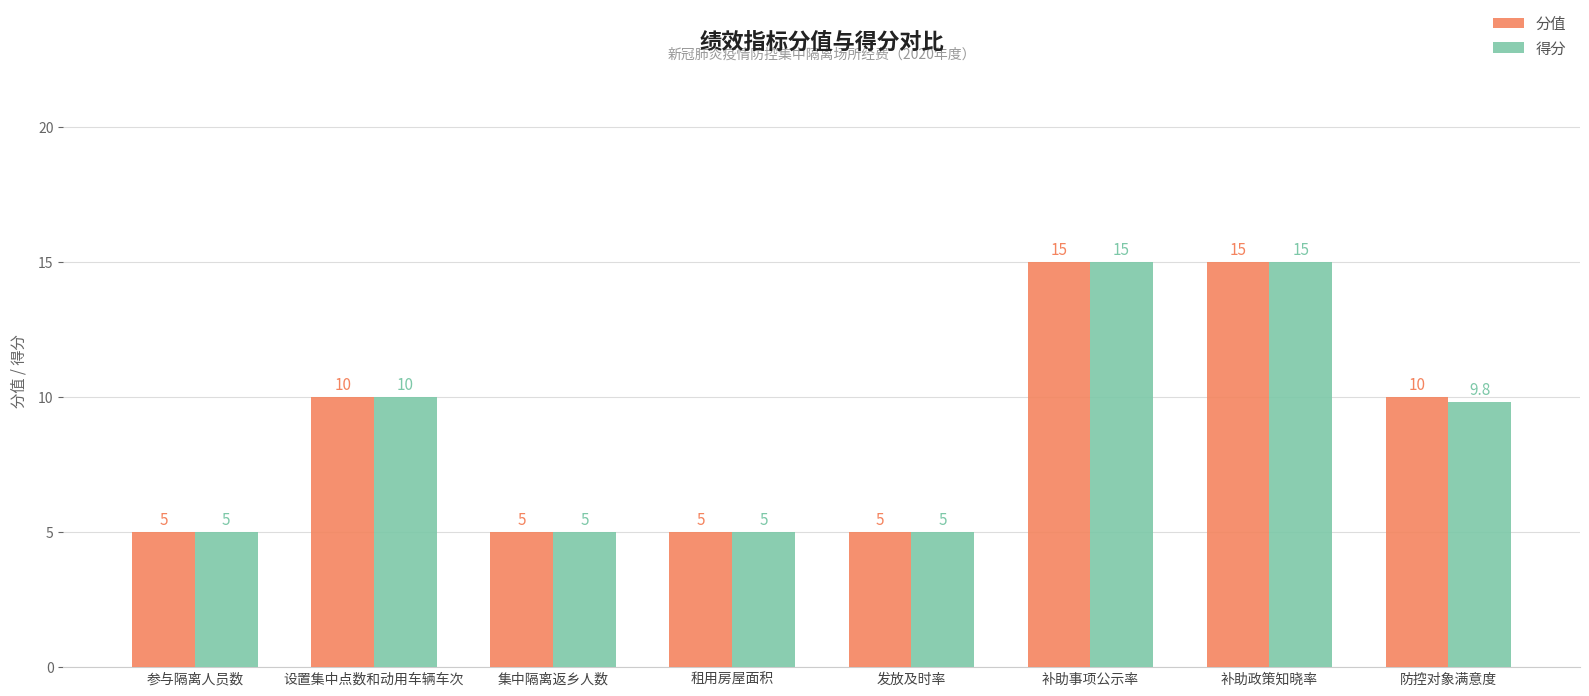

What are all the series names shown in the legend?

分值, 得分